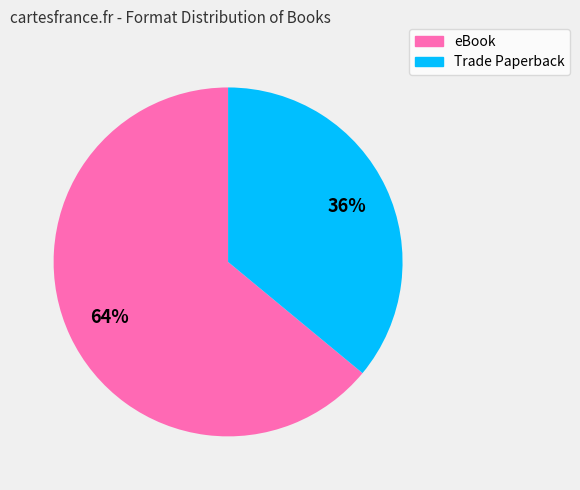

The eBook slice represents 64% of the pie. True or false?

True